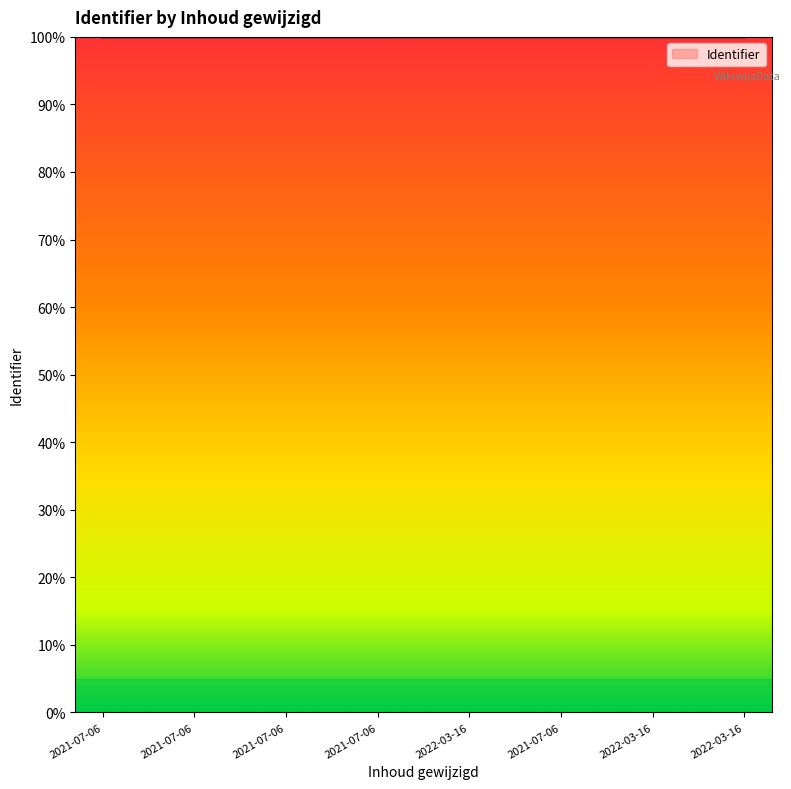

Does the chart display data point markers on the line(s)?

No